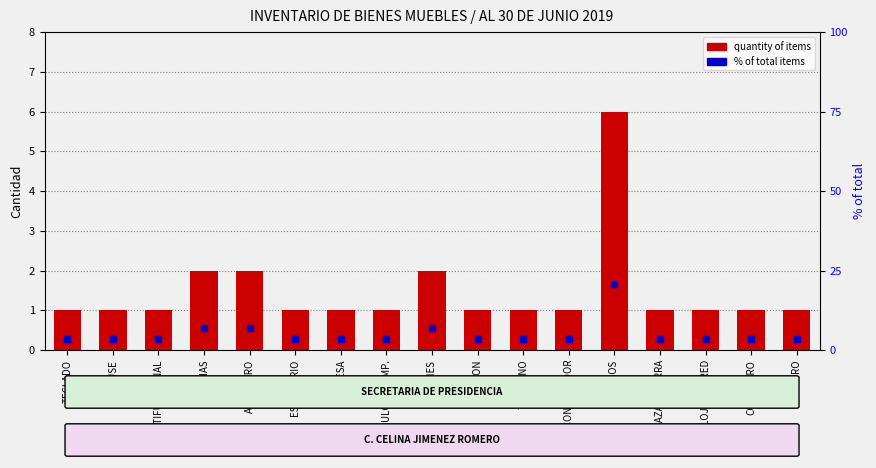

At how many categories does at least one series exceed 4?

4